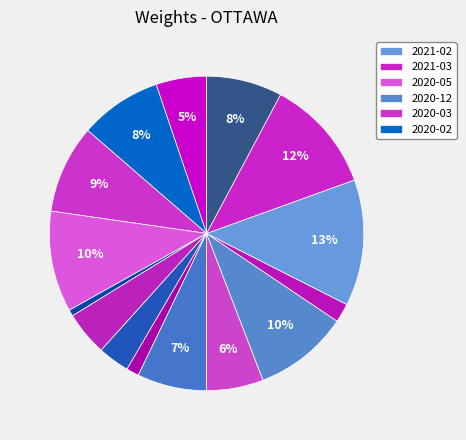

Count the number of slices in the pie.

15